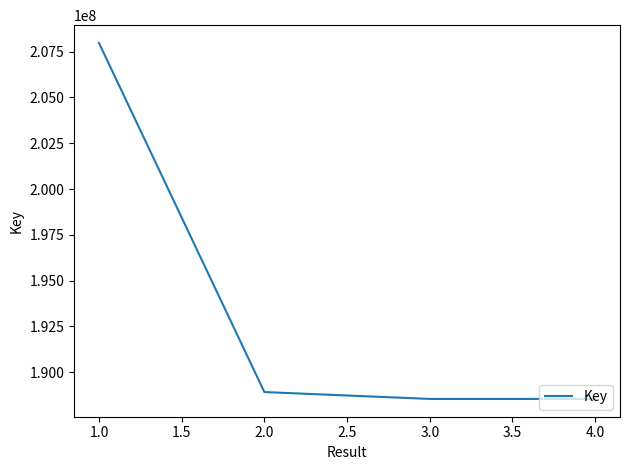

What is the sum of the values at 1.0 and 3.0?

396520733